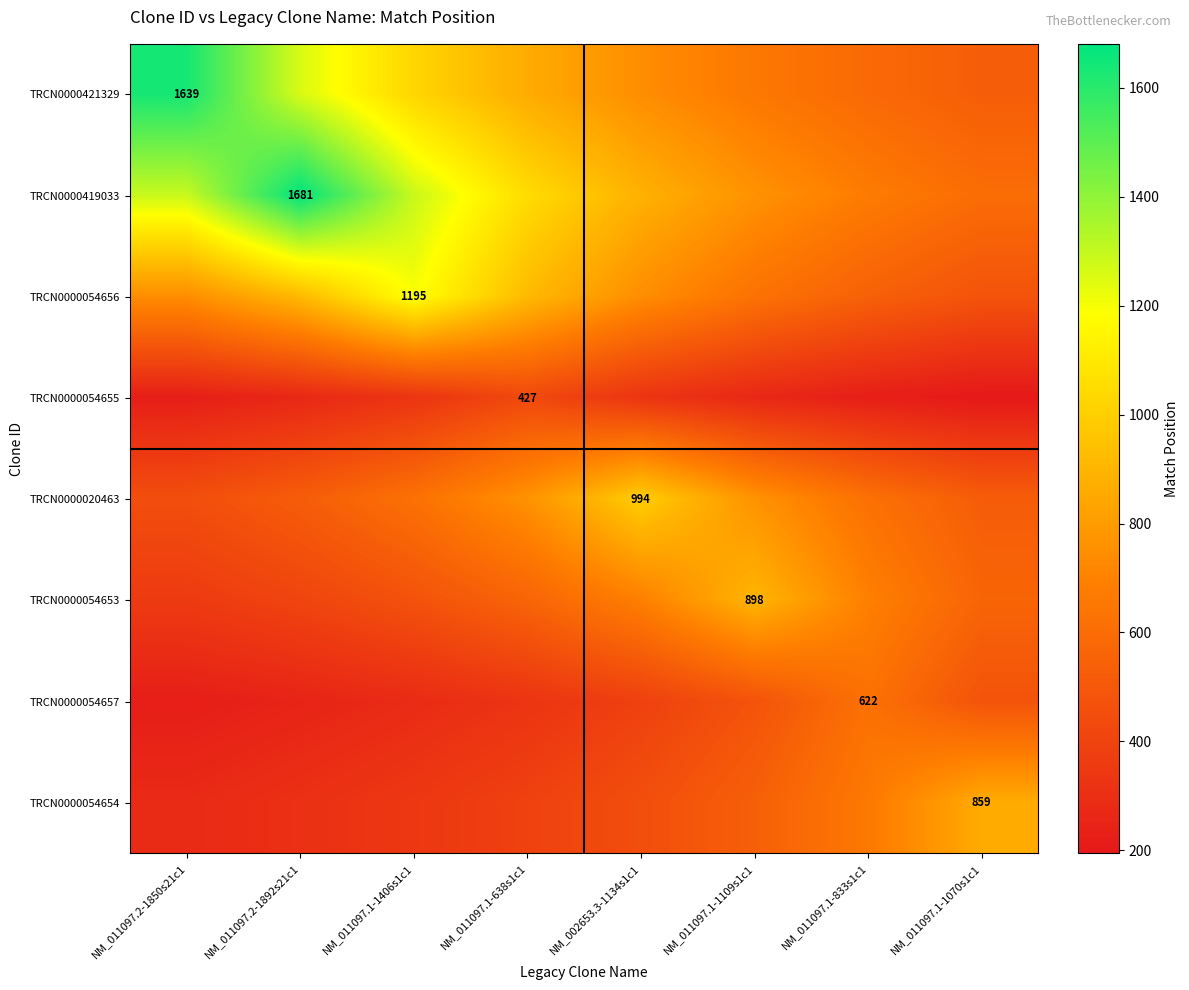

What is the average value of the TRCN0000054653 series?

580.3